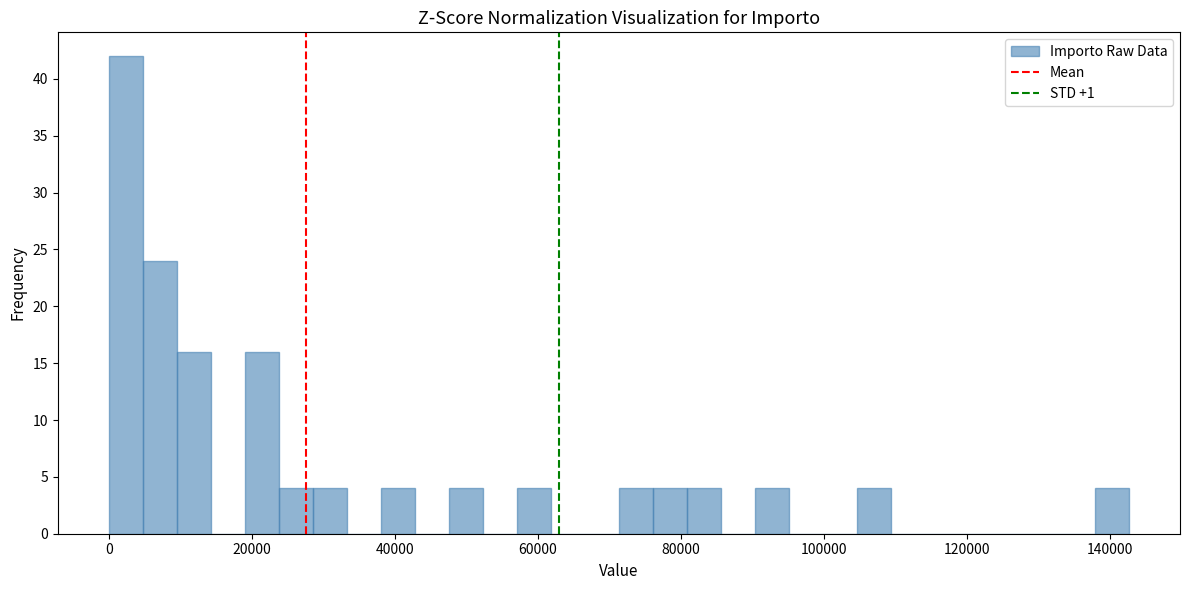

Around what value on the x-axis is the tallest bar? Give the approximate position of its centre, as read against the axis.

2000